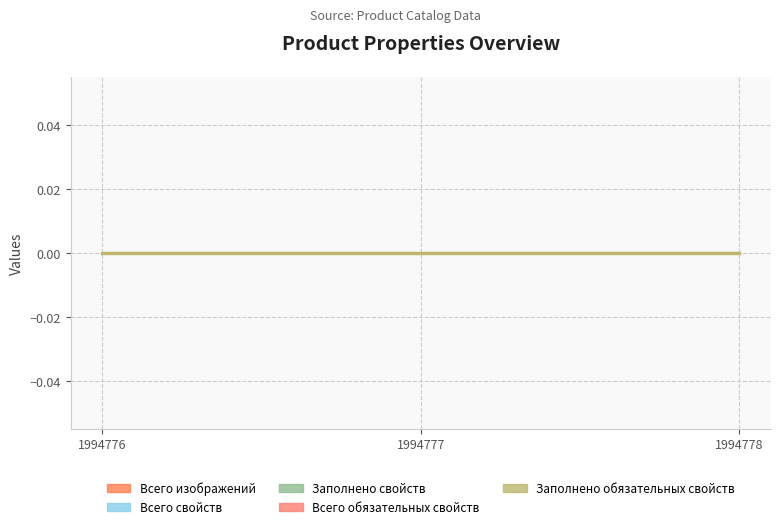

At which label does Всего обязательных свойств reach its minimum?

1994776